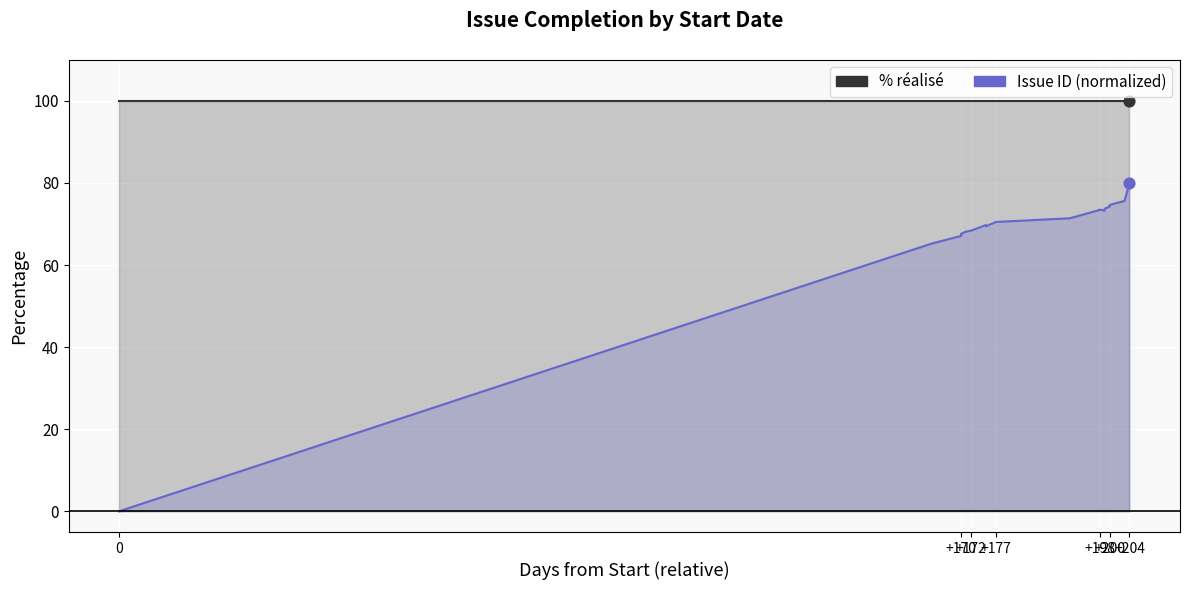

What is the total value across all series at +200?

174.3